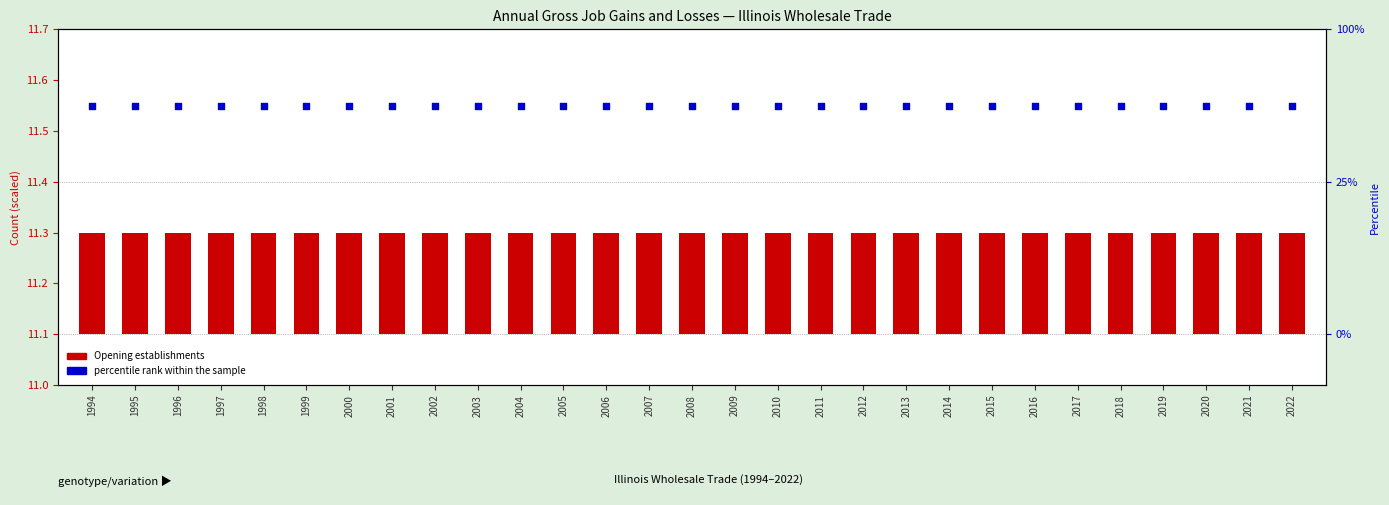

Which series has the widest spread of Y values?

Opening establishments